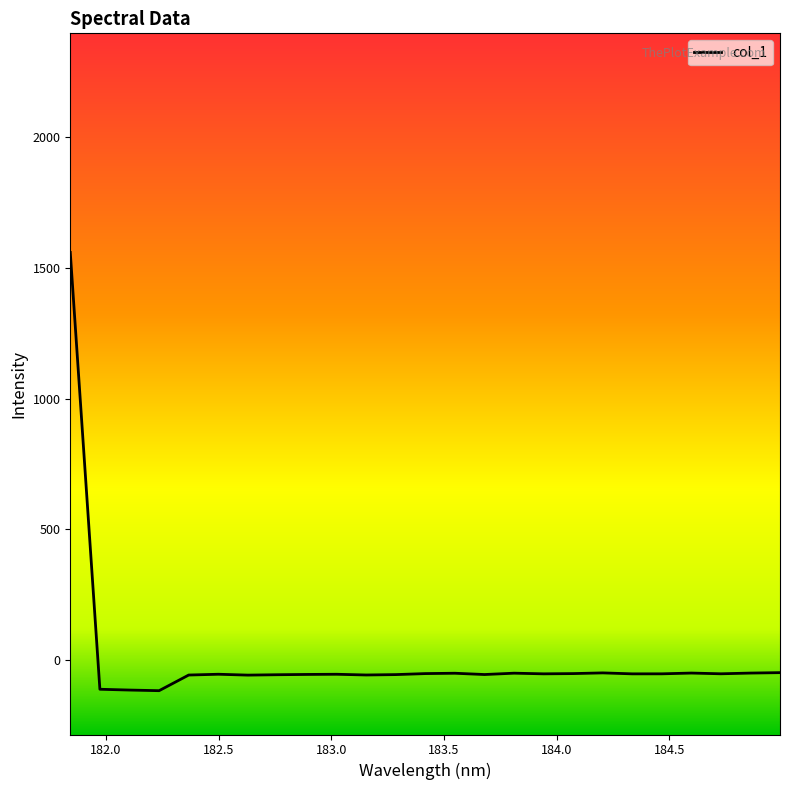

What is the maximum value shown in the chart?

1558.4